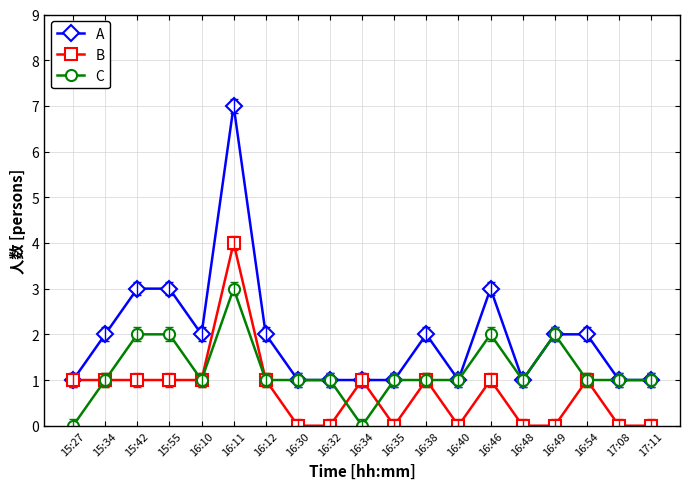

What is the maximum value shown in the chart?

7